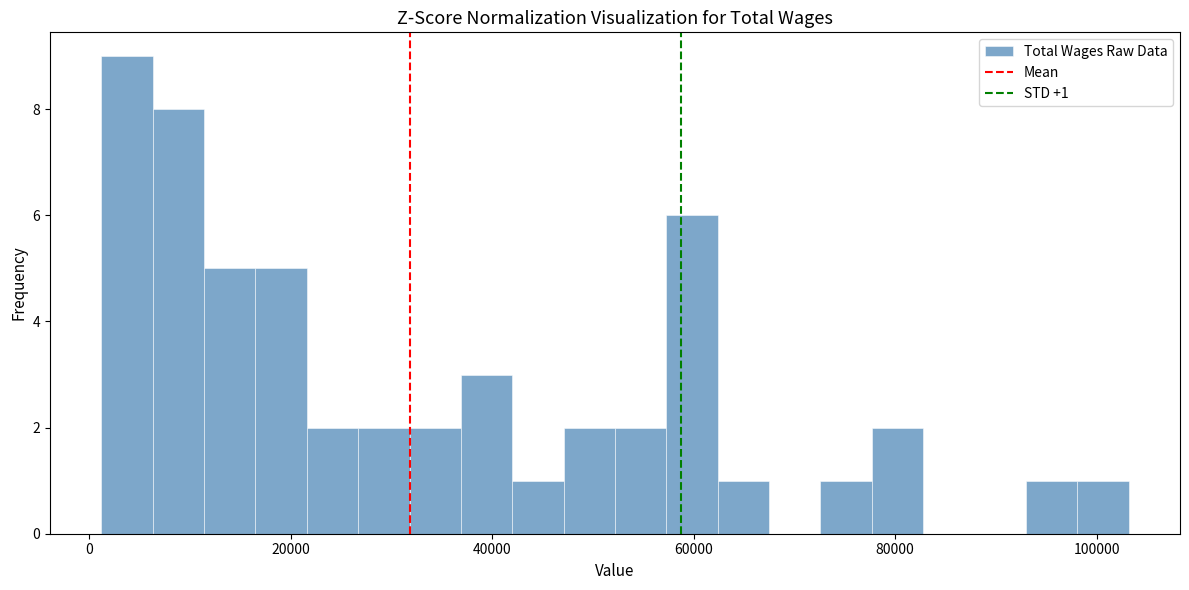

Read against the x-axis, roughly where is the centre of the tallest bar?

4000